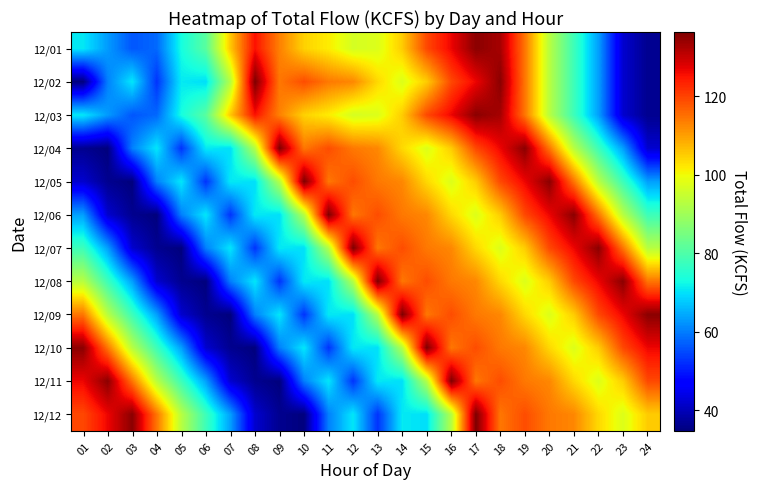

At which category is the sum across all series the highest?

17